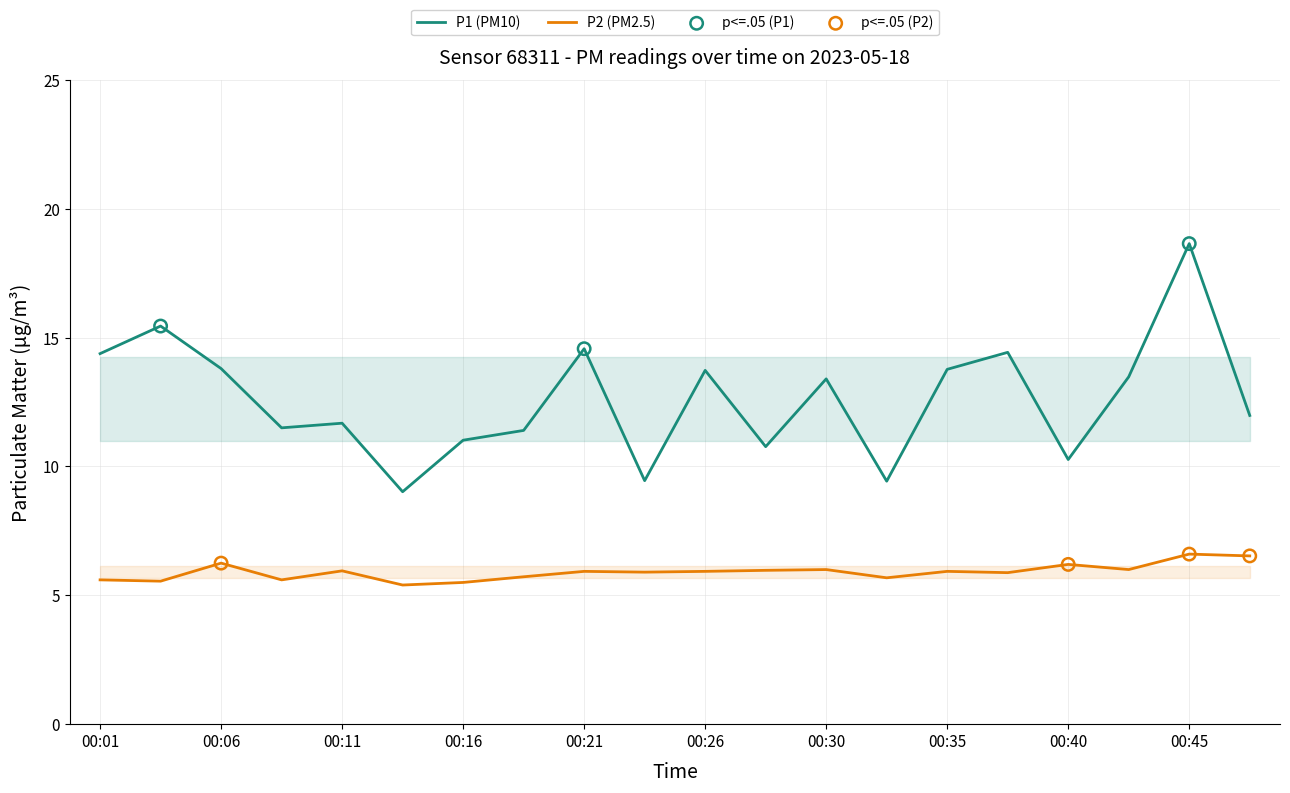

Which series contains the lowest Y value?

P2